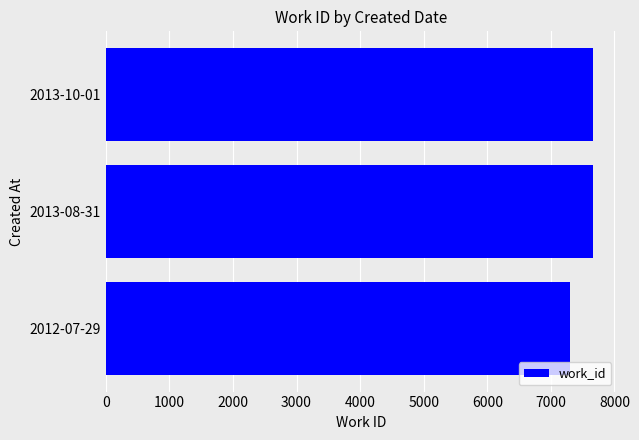

Are the bars grouped side by side (vs. stacked)?

No